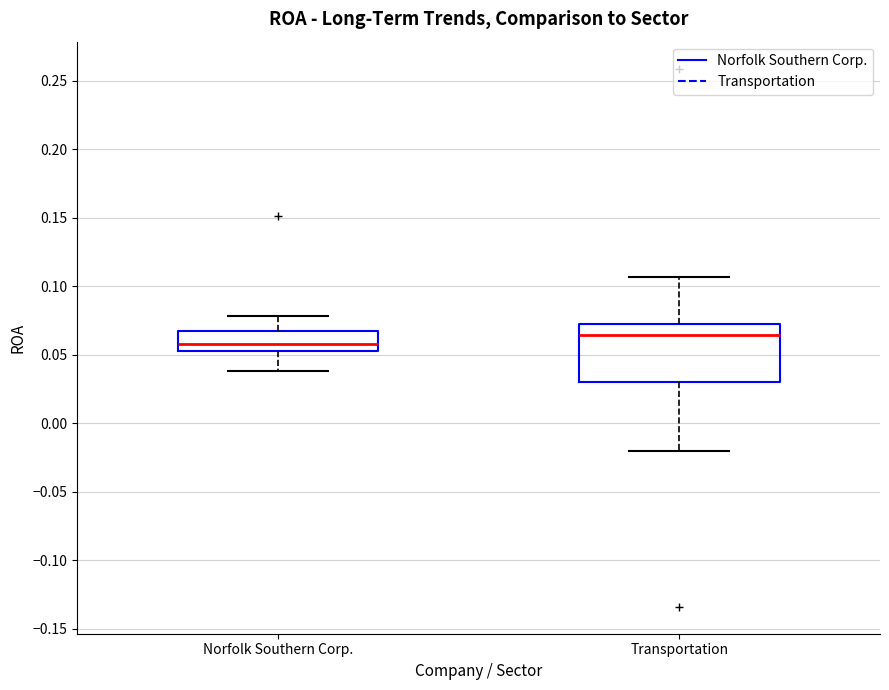

Where is the upper edge of the box for Norfolk Southern Corp. on the y-axis? The values are not printed on the chart, so give them approximately, as read against the axis.

0.065